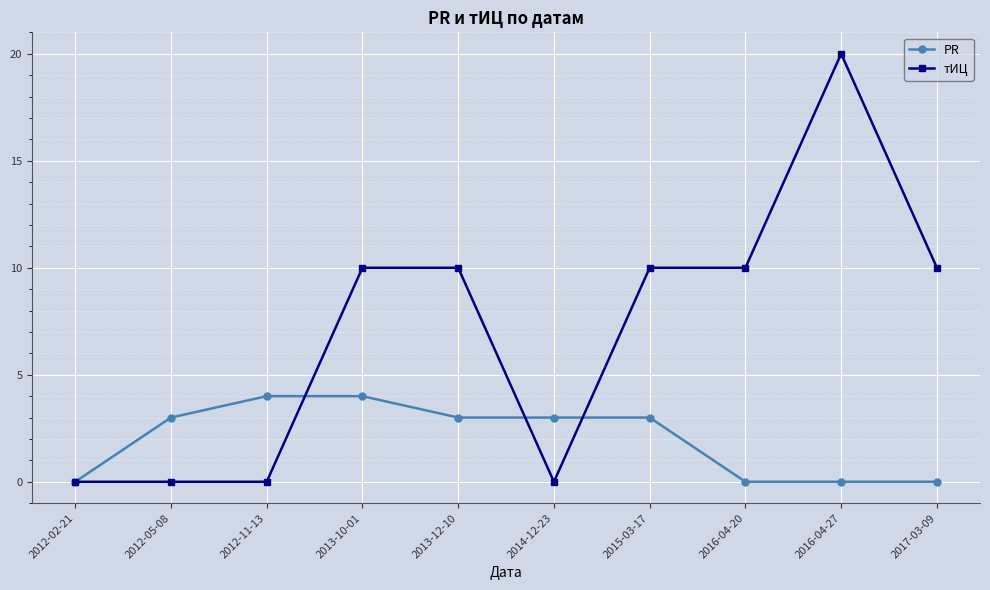

At how many categories does at least one series exceed 17?

1